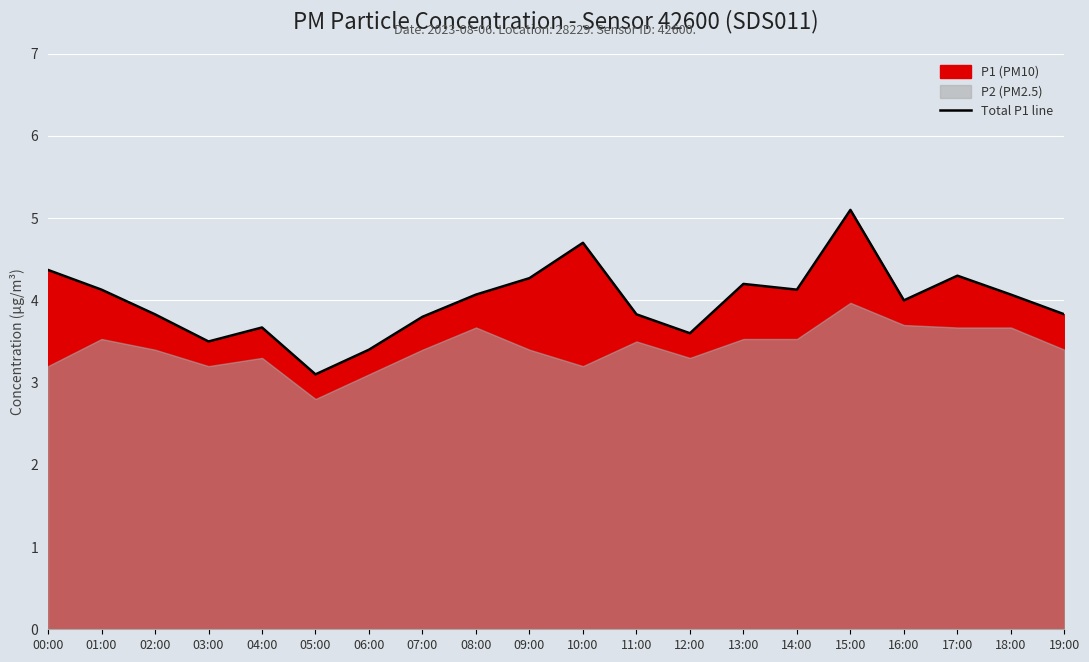

Approximately how many times larger is the value at 17:00 compared to 11:00?

1.1